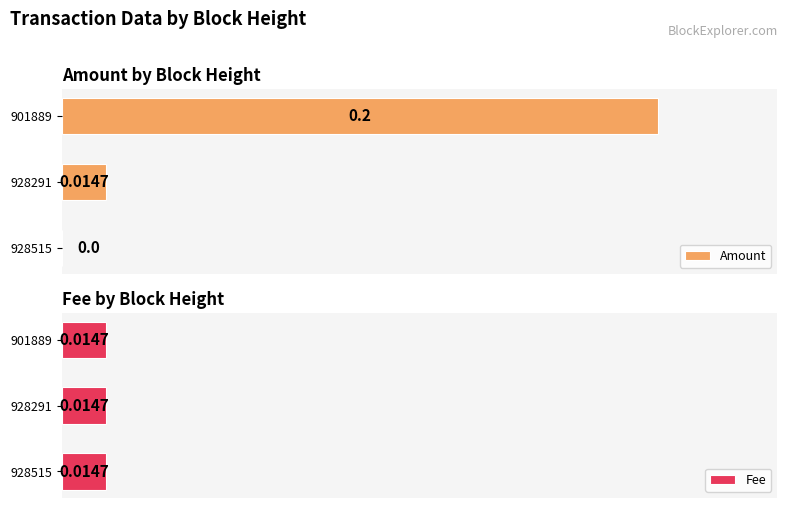

At how many categories does at least one series exceed 0?

3